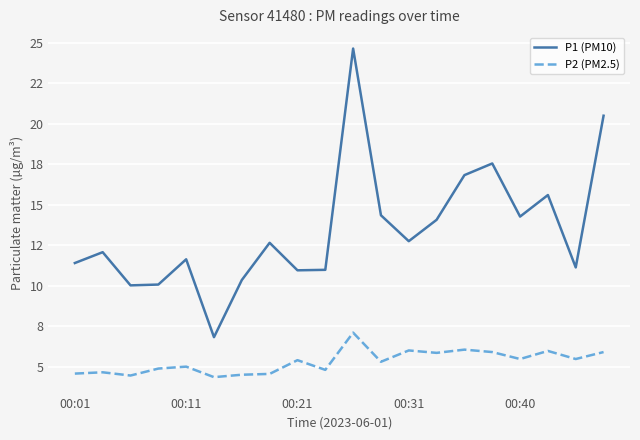

Which series has the largest range (max minus min)?

P1 (PM10)